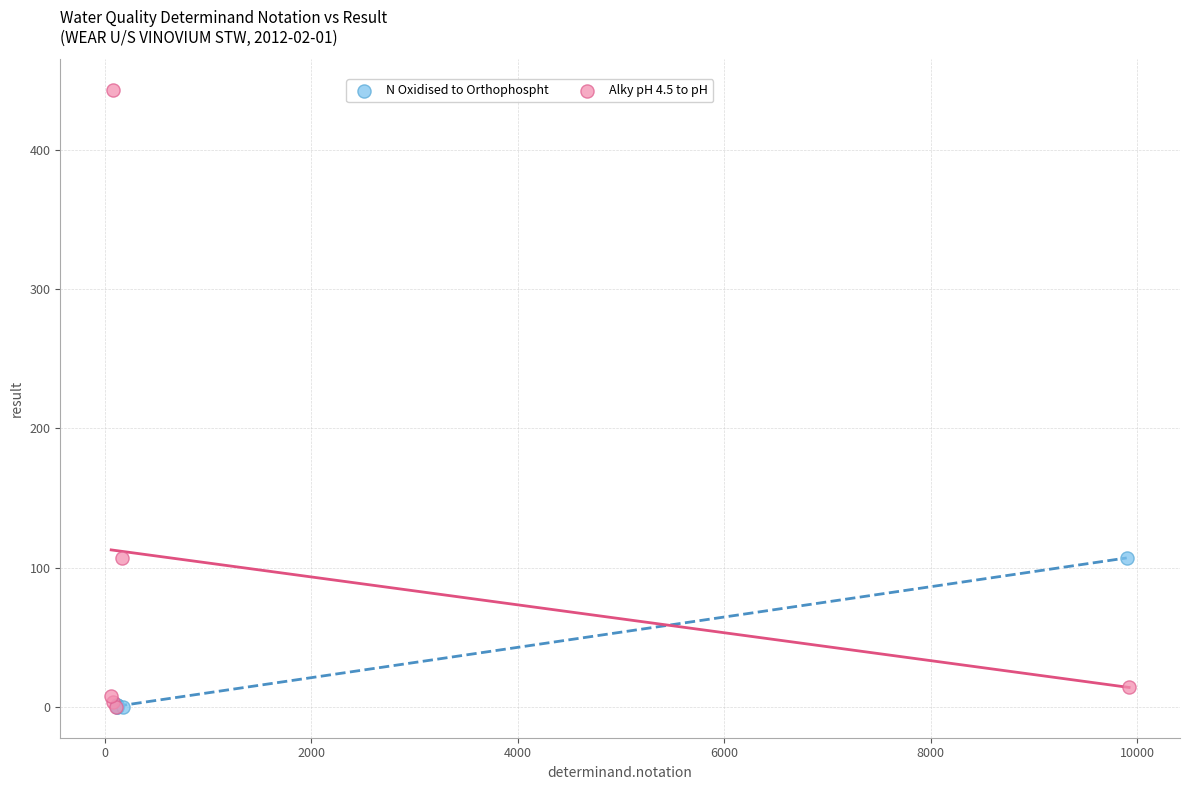

Which series contains the highest Y value?

Alky pH 4.5 to pH